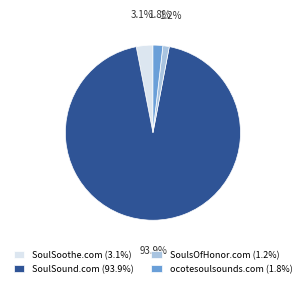

What percentage is NOT represented by SoulSoothe.com?

96.9%